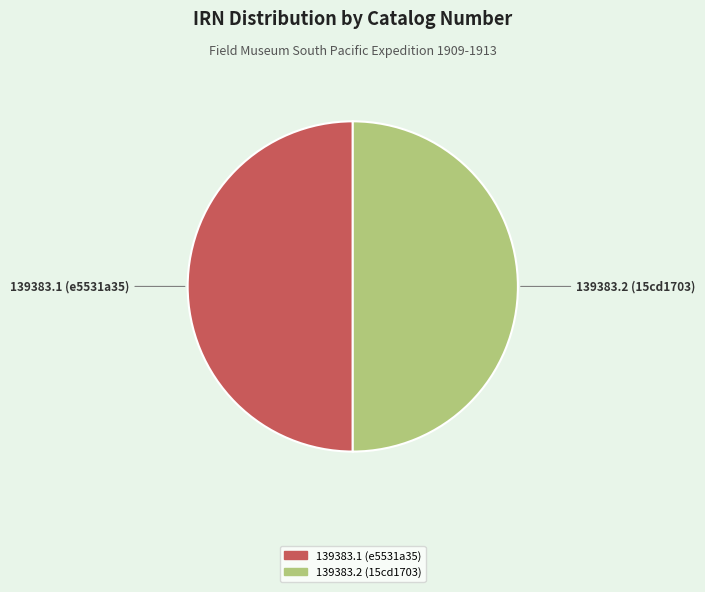

Do 139383.1 (e5531a35) and 139383.2 (15cd1703) together represent more than half of the pie?

Yes